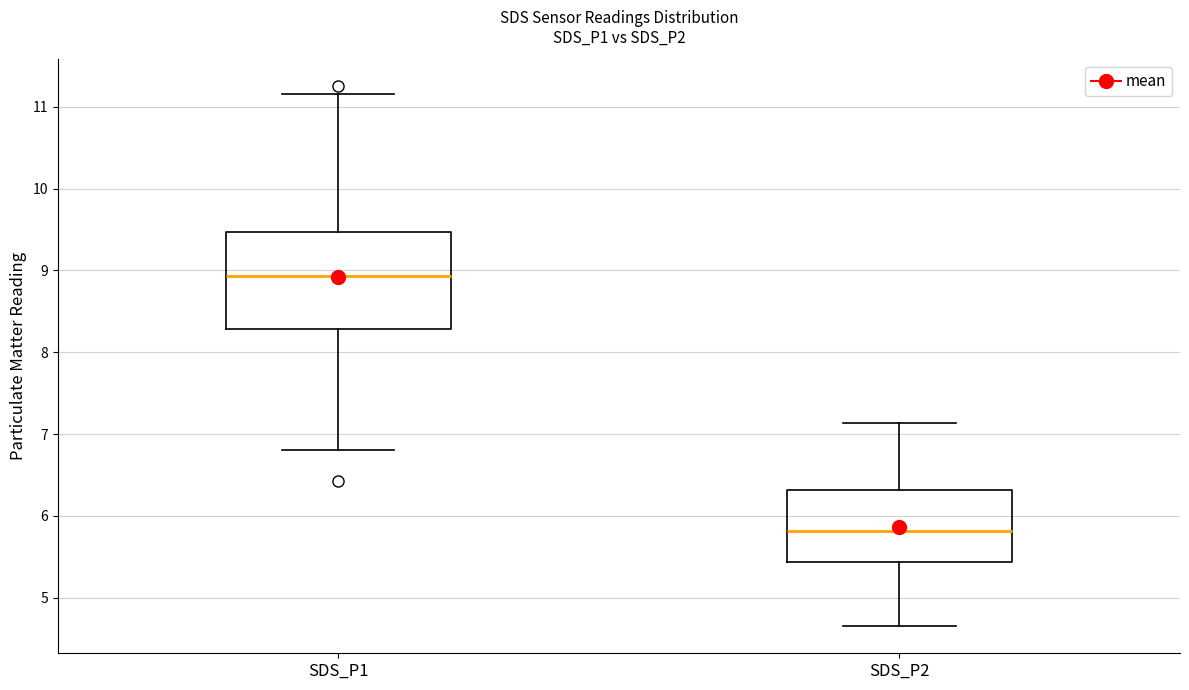

Where does the lower whisker of the box for SDS_P2 end on the y-axis? The values are not printed on the chart, so give them approximately, as read against the axis.

4.7